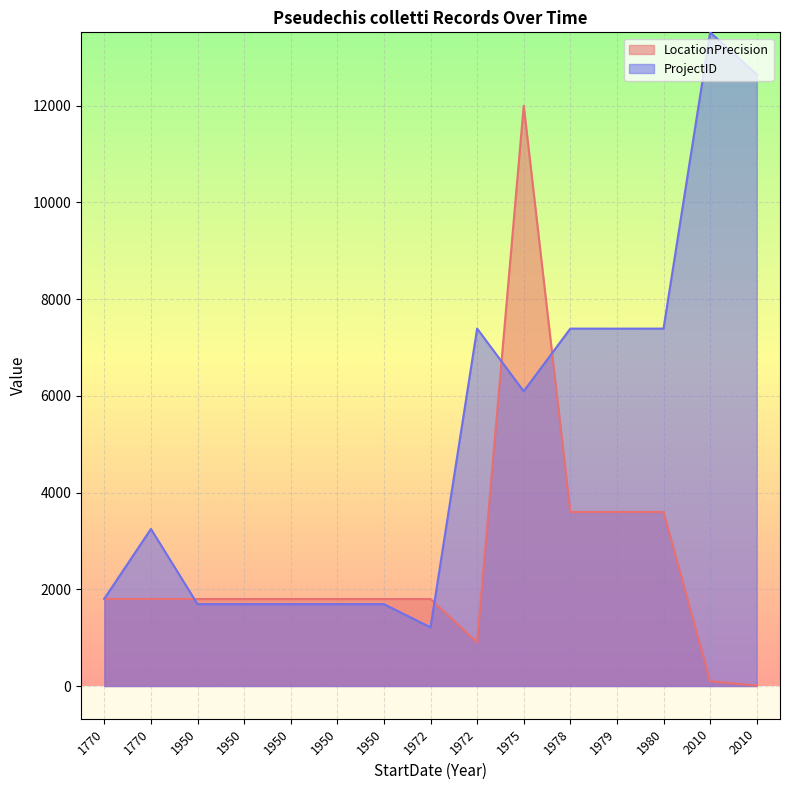

List the series in order of their peak value, highest first.

ProjectID, LocationPrecision